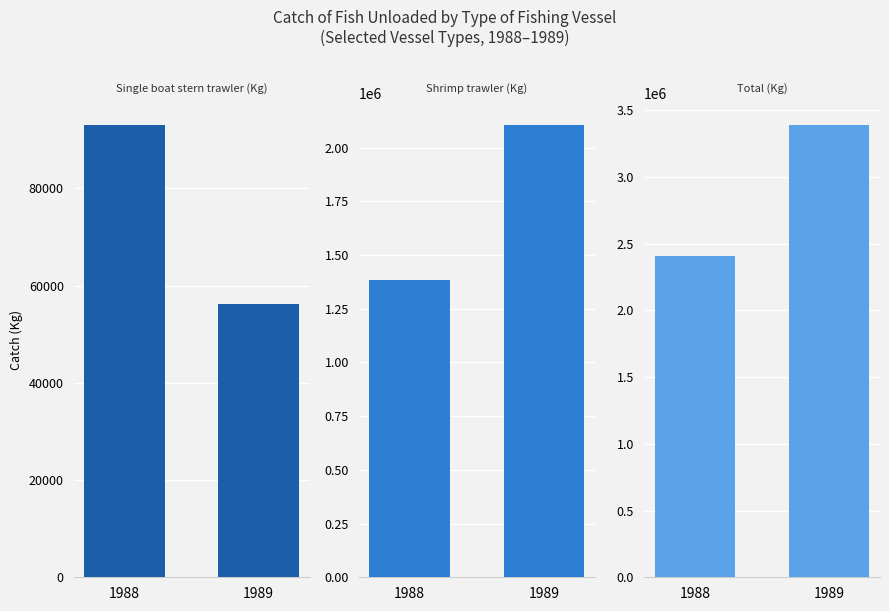

Rank the series at 1988 from lowest to highest value.

Single boat stern trawler (Kg), Shrimp trawler (Kg), Total (Kg)